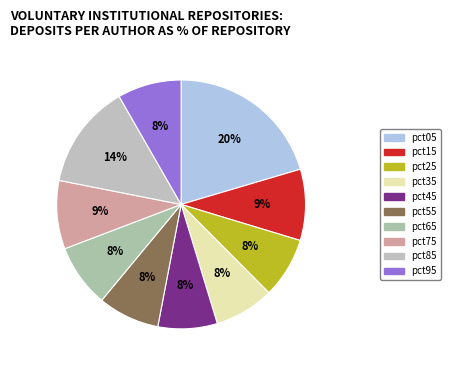

Which category has the smallest portion of the pie?

pct45